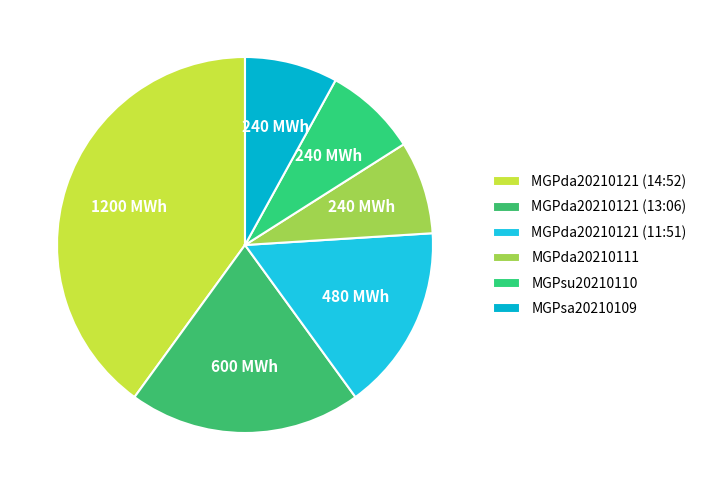

True or false: MGPsu20210110 accounts for 17% of the total.

False